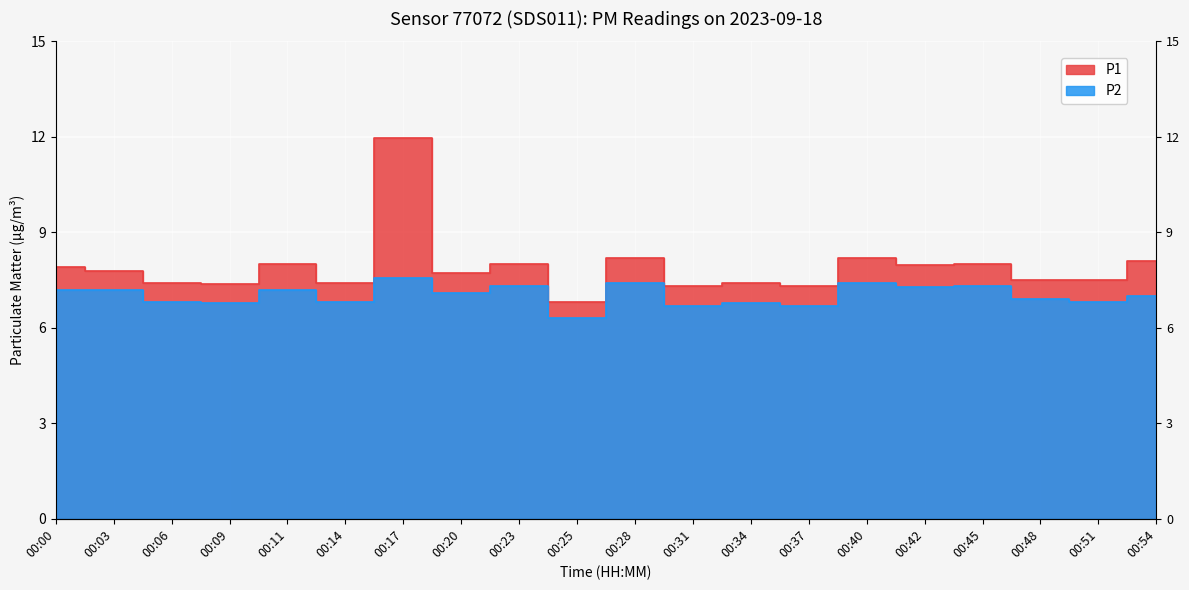

Which label corresponds to the largest value in the chart?

00:17